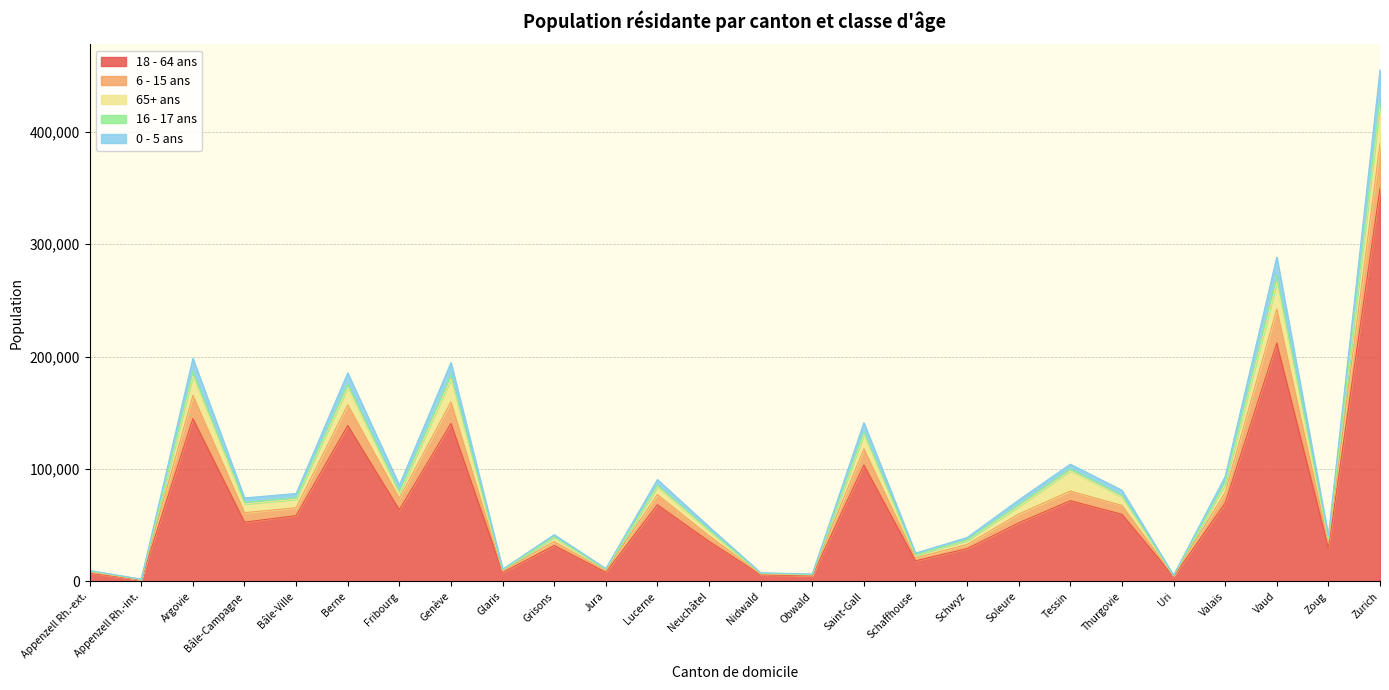

In 18 - 64 ans, how many points are higher than both neighbors (excluding endpoints)?

8